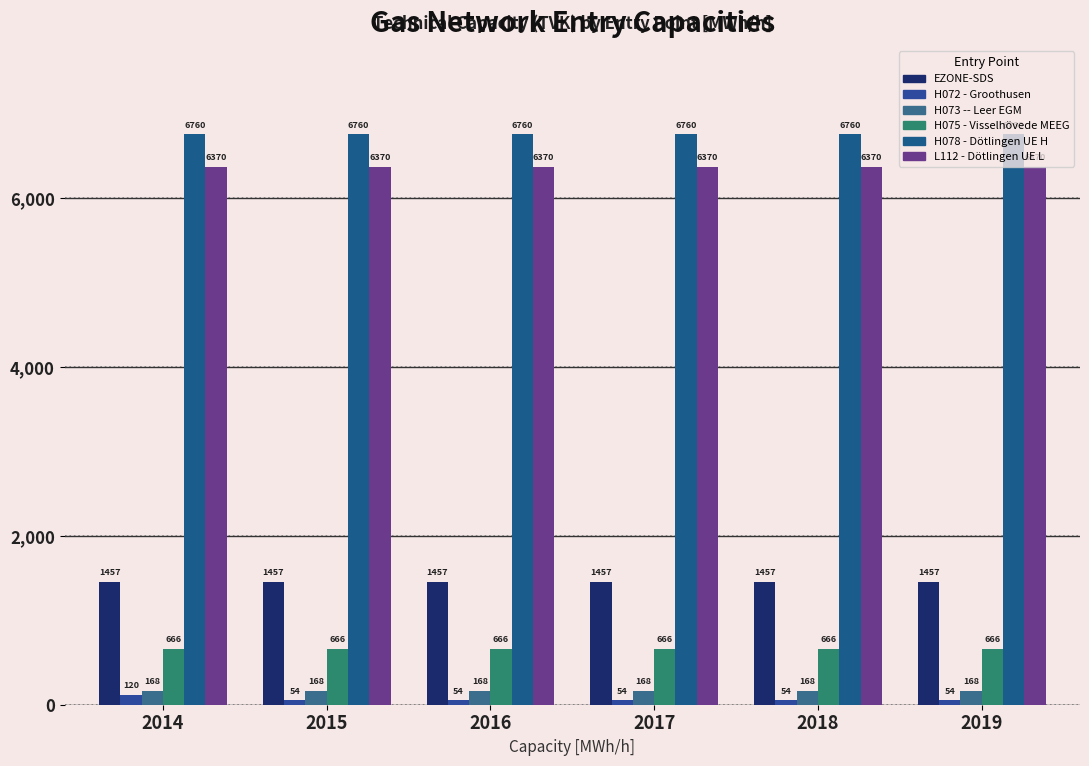

Where is H075 - Visselhövede MEEG nearest to the value 665?

2014